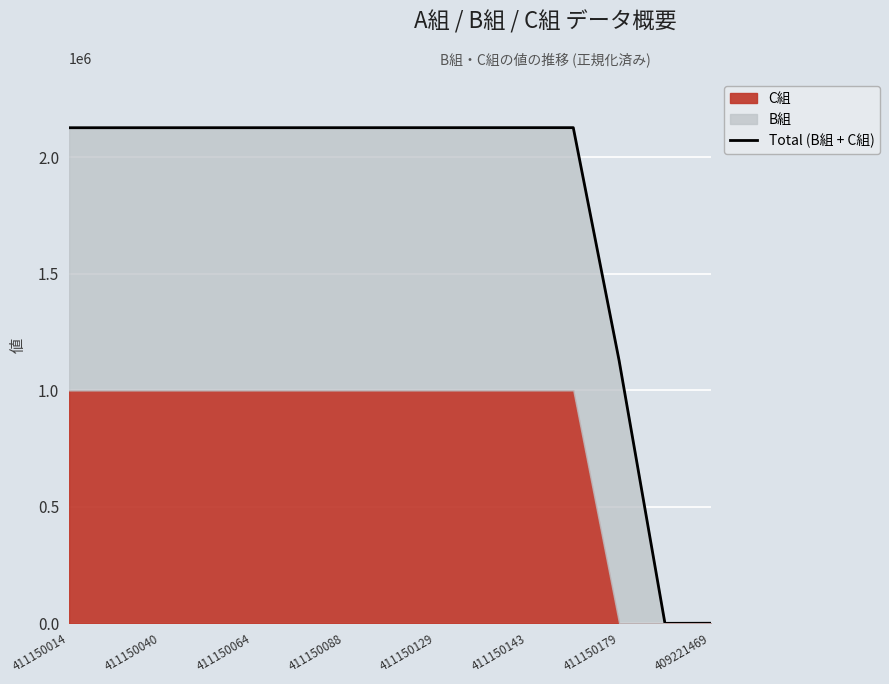

What is the difference between the values at 411150014 and 9?

264